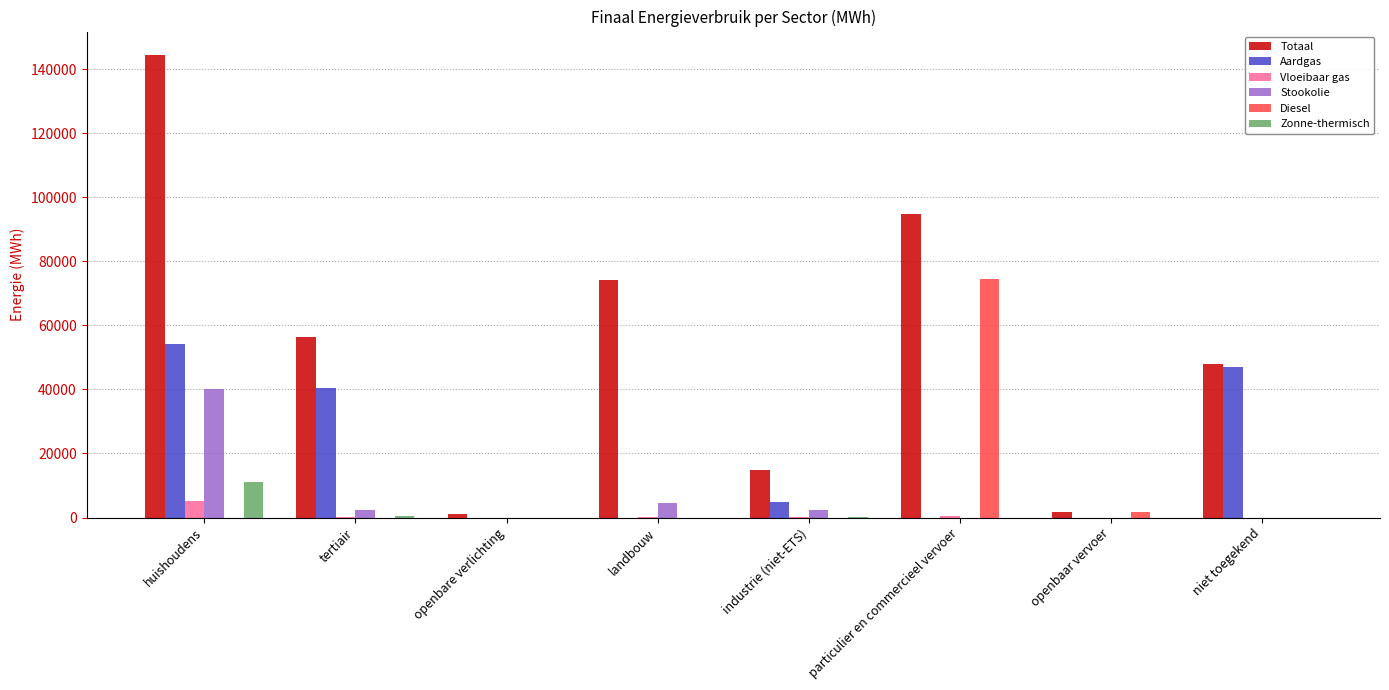

What is the greatest value displayed?

144510.6